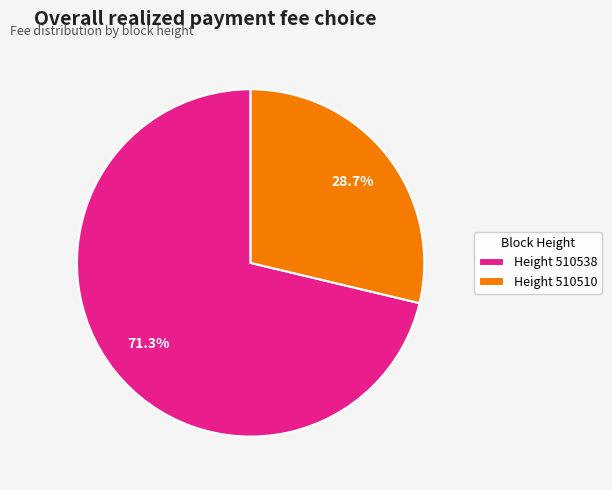

Which category has the smallest portion of the pie?

Height 510510